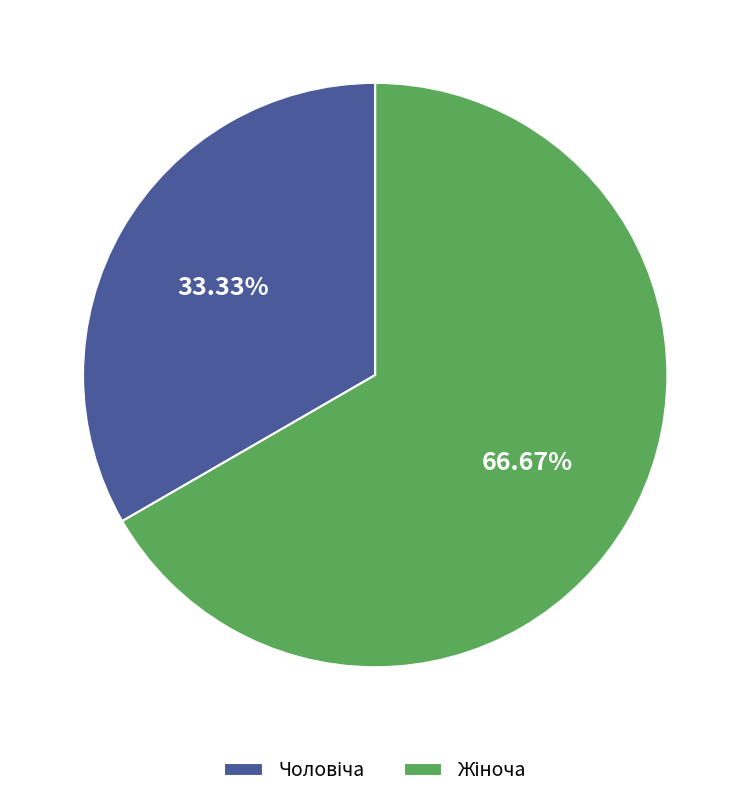

Is there a majority slice in this chart?

Yes